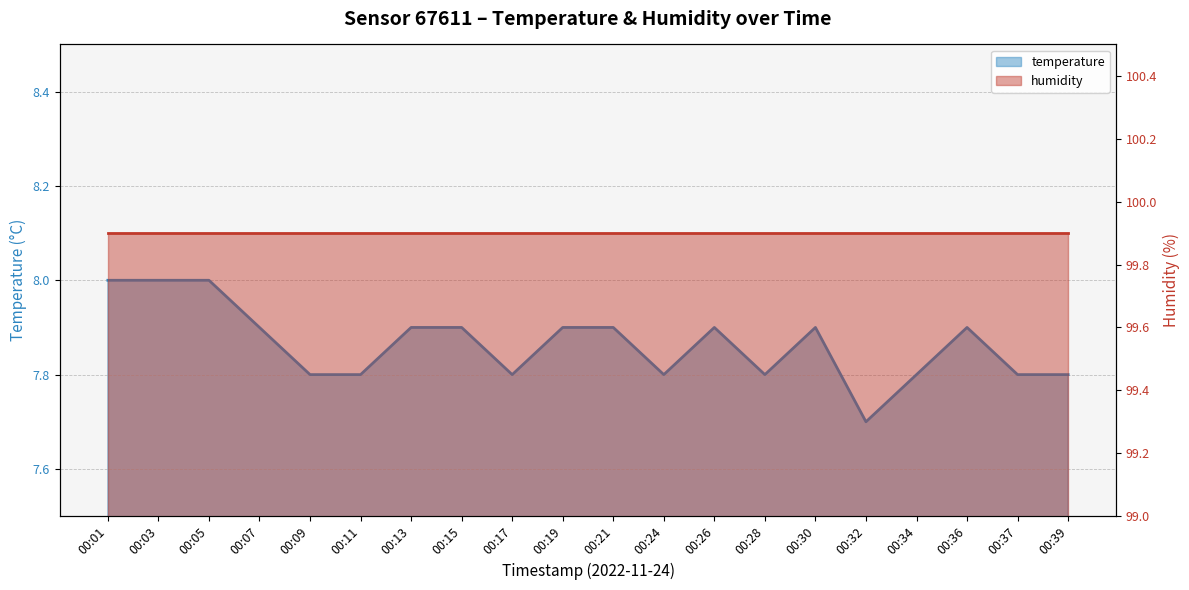

Approximately how many times larger is the value at 00:11 compared to 00:24?

1.0